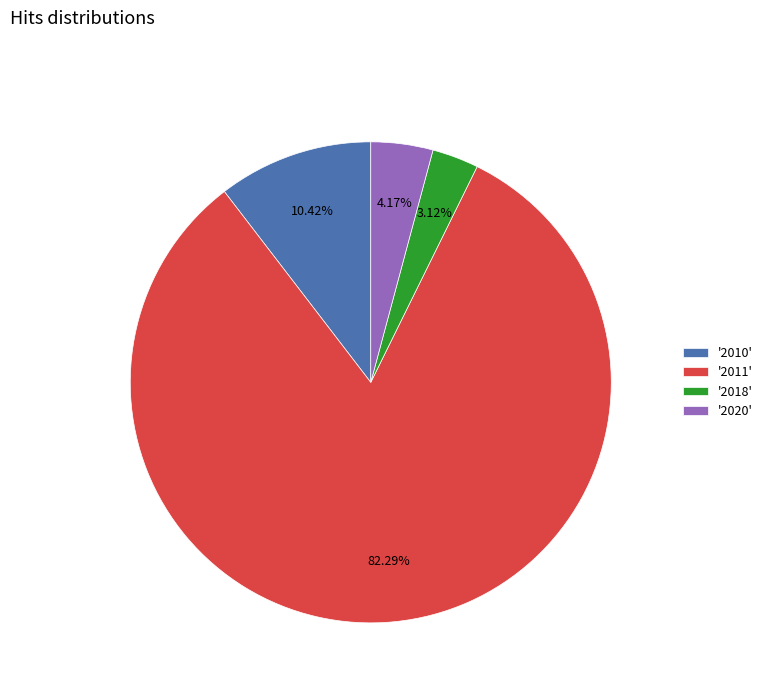

Between '2020' and '2011', which is larger?

'2011'